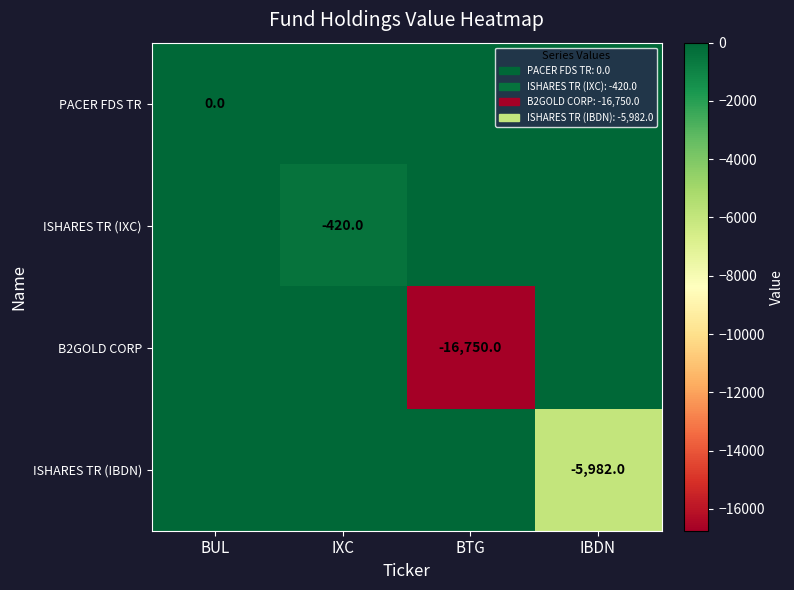

Is it true that ISHARES TR (IBDN) equals -5982 at IBDN?

True